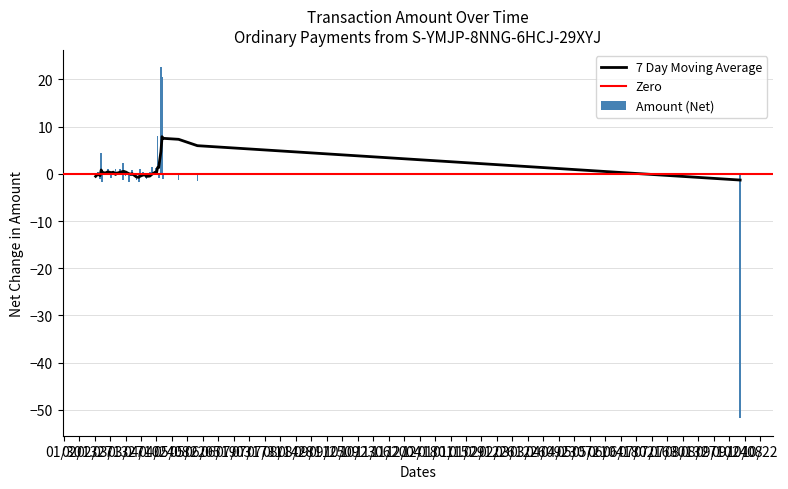

The chart shows a value of 25.2 at 23. True or false?

False